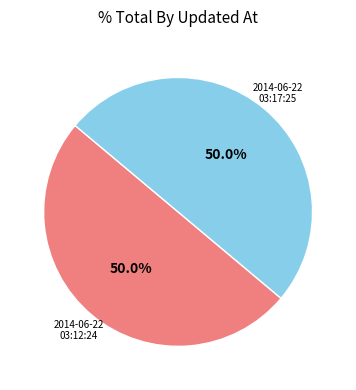

How many segments does this pie chart have?

2